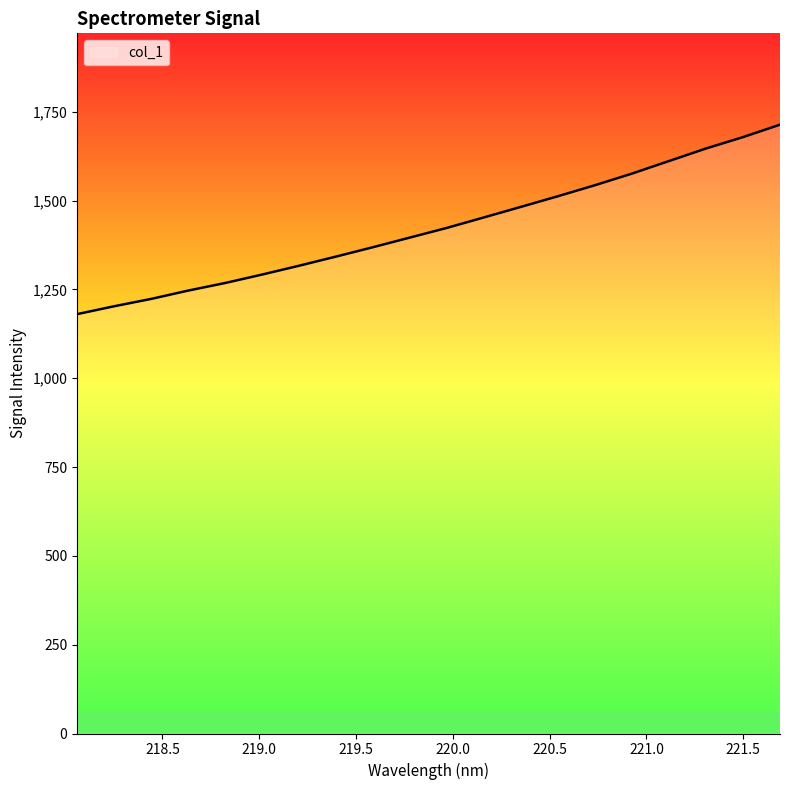

What is the difference between the maximum and minimum values?

533.3